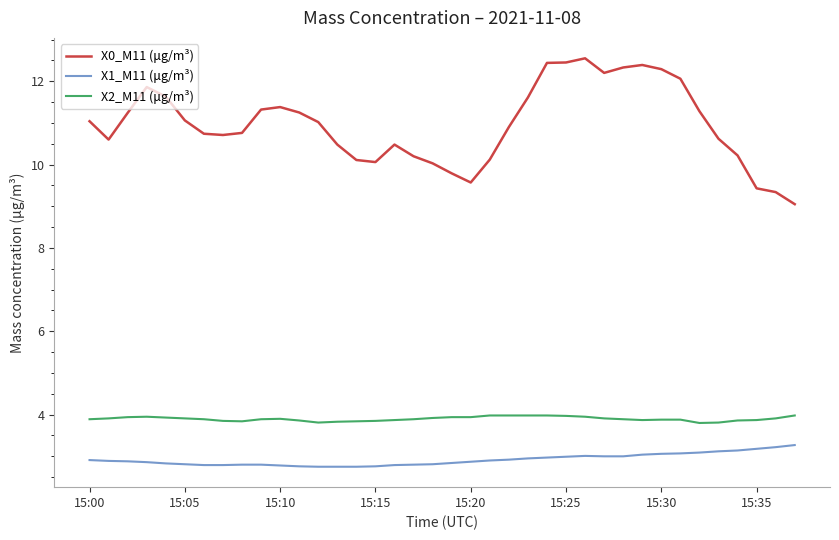

Which series has the largest range (max minus min)?

X0_M11 (μg/m³)